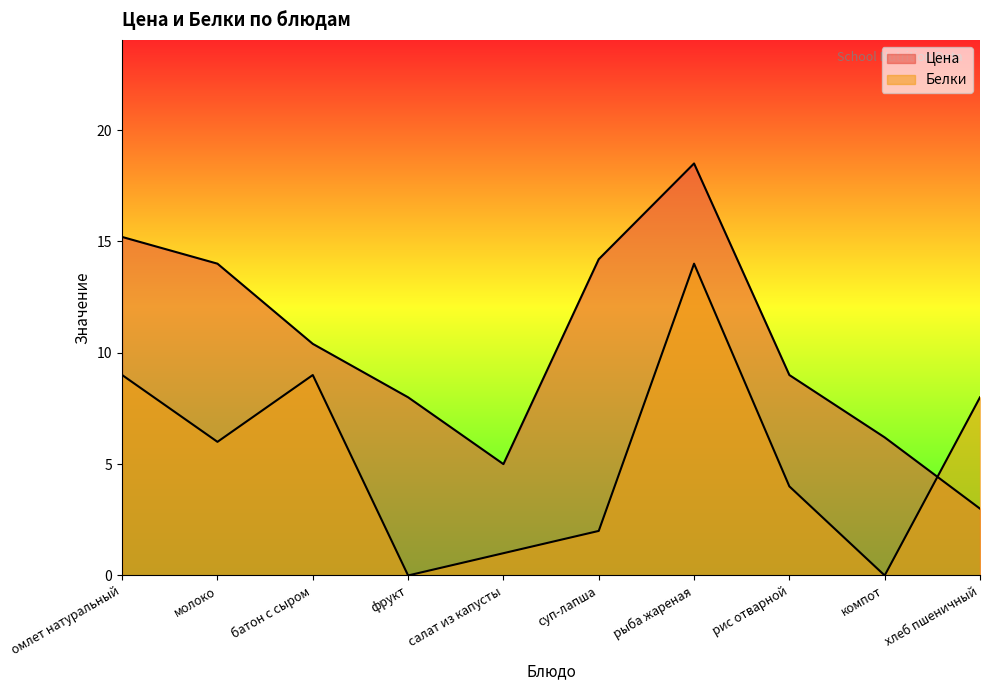

How many values in the Белки series are below 6?

5